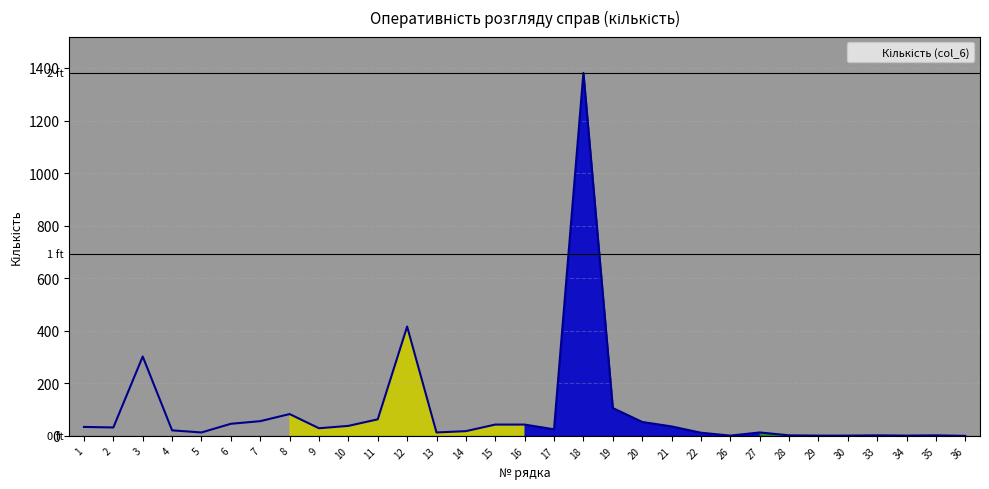

Between 10 and 19, which is larger?

19